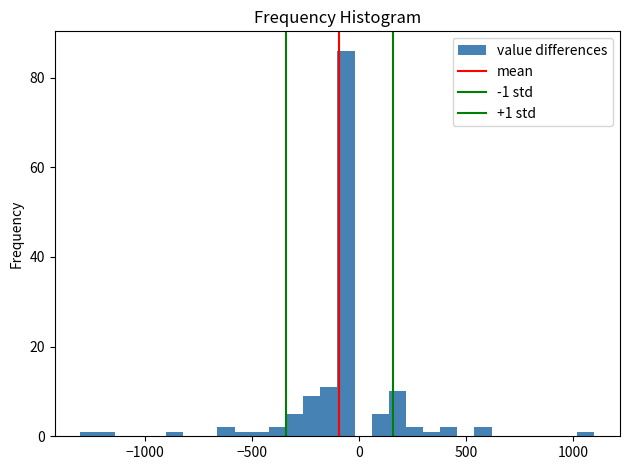

Around what value on the x-axis is the tallest bar? Give the approximate position of its centre, as read against the axis.

-50